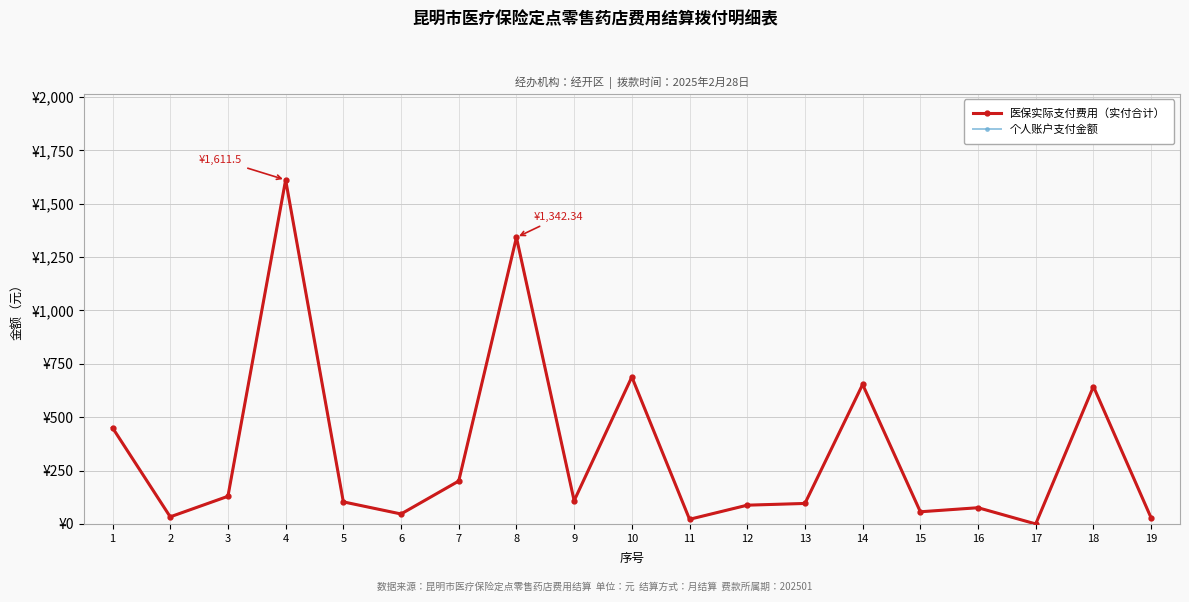

Rank the categories by 个人账户支付金额 value from lowest to highest.

17, 11, 19, 2, 6, 15, 16, 12, 13, 5, 9, 3, 7, 1, 18, 14, 10, 8, 4